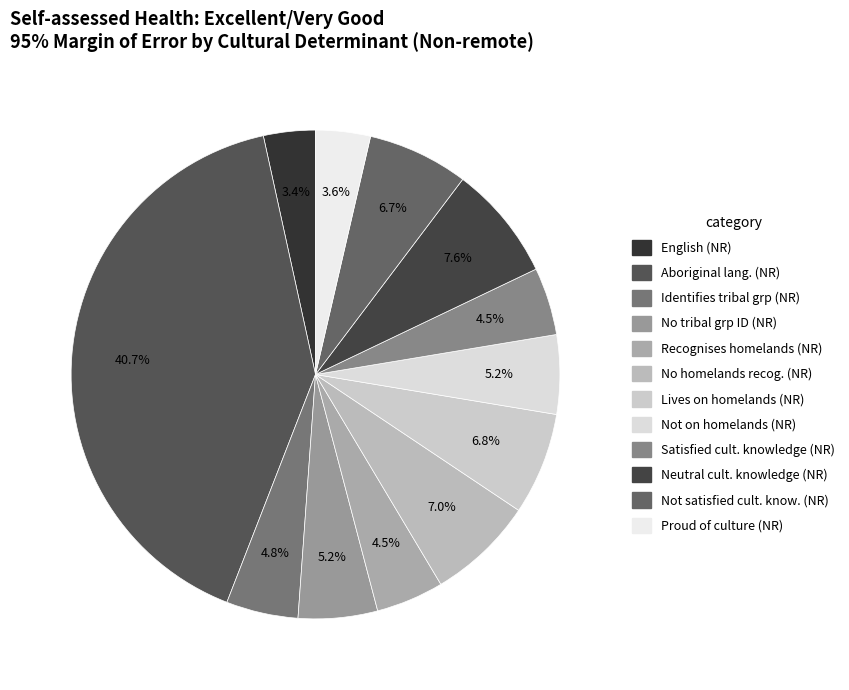

What is the largest slice in the pie chart?

An Aboriginal/Torres Strait language (Non-remote)